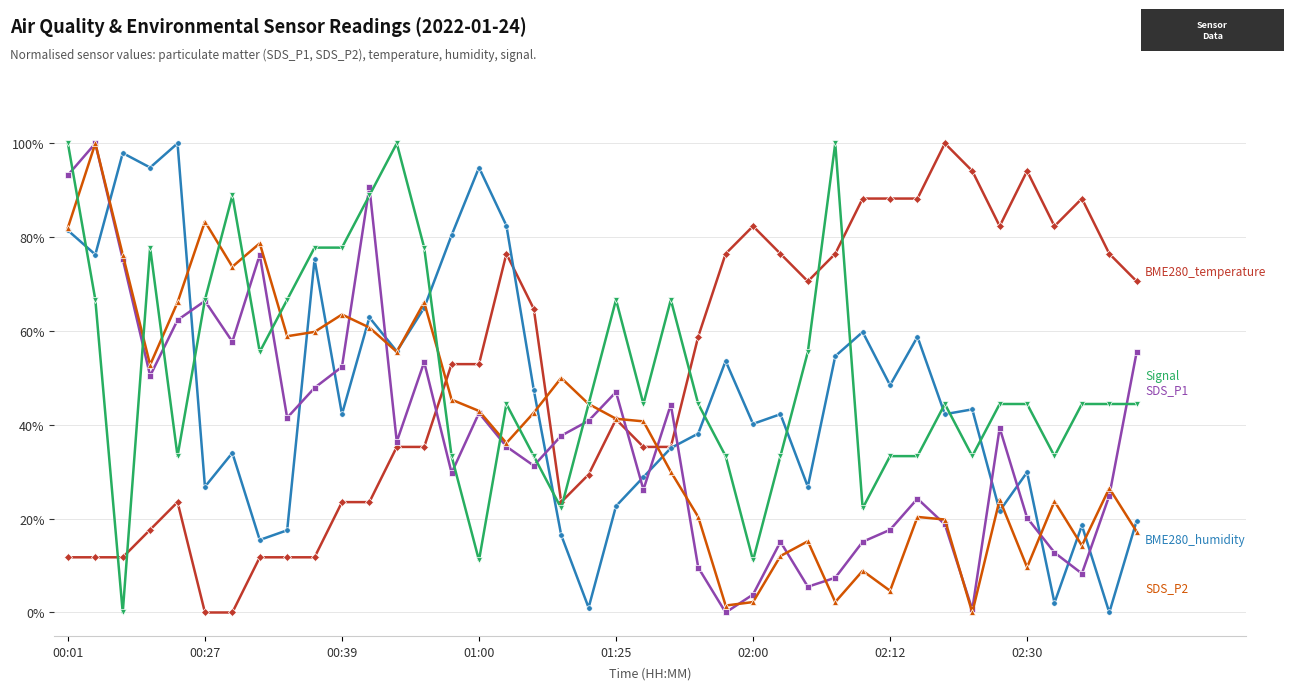

What is the maximum value shown in the chart?

100.0